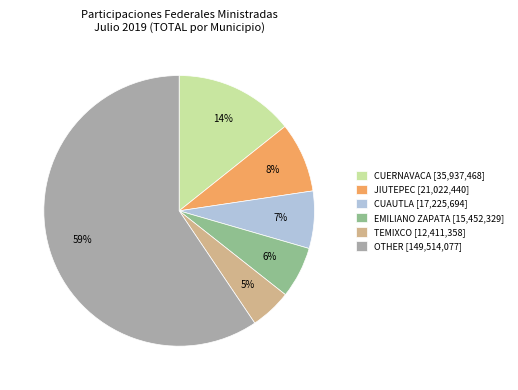

The JIUTEPEC [21,022,440] slice represents 8% of the pie. True or false?

True